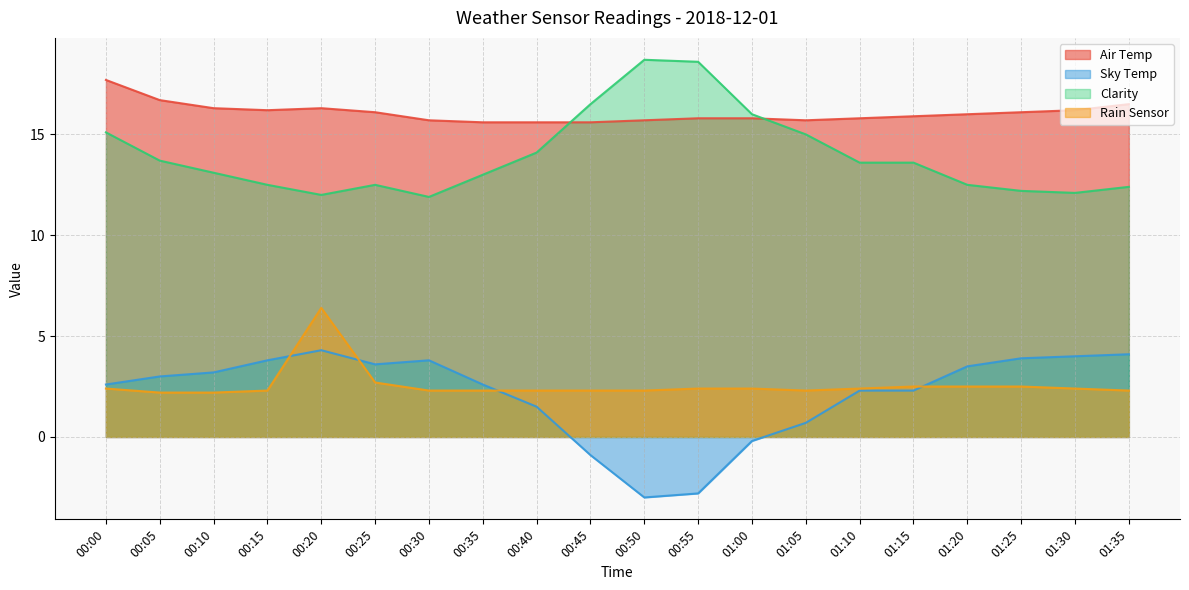

How many lines are shown in the chart?

4